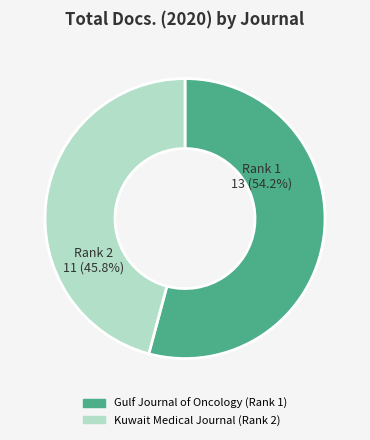

Between Kuwait Medical Journal (Rank 2) and Gulf Journal of Oncology (Rank 1), which is larger?

Gulf Journal of Oncology (Rank 1)